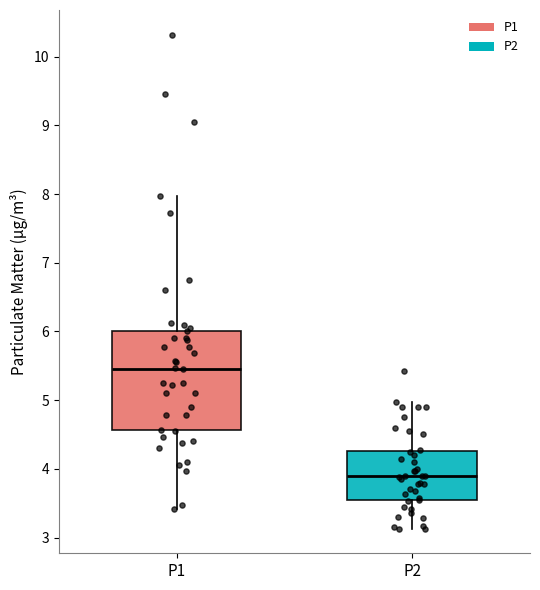

Which box is the tallest, from its lower edge to its upper edge?

P1